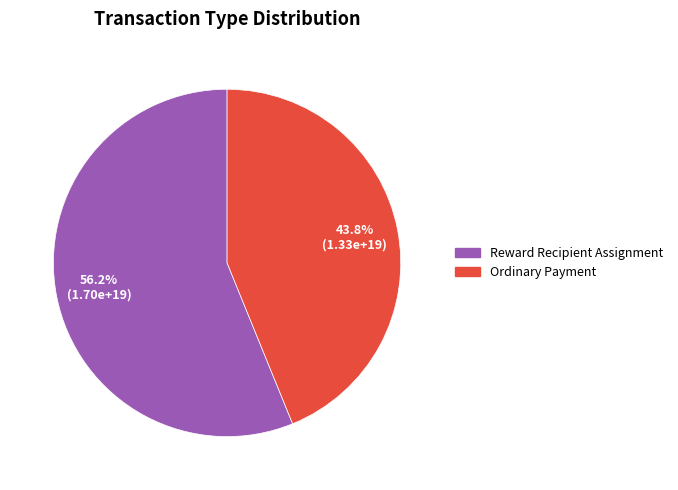

What percentage is the Ordinary Payment slice, to the nearest percent?

44%